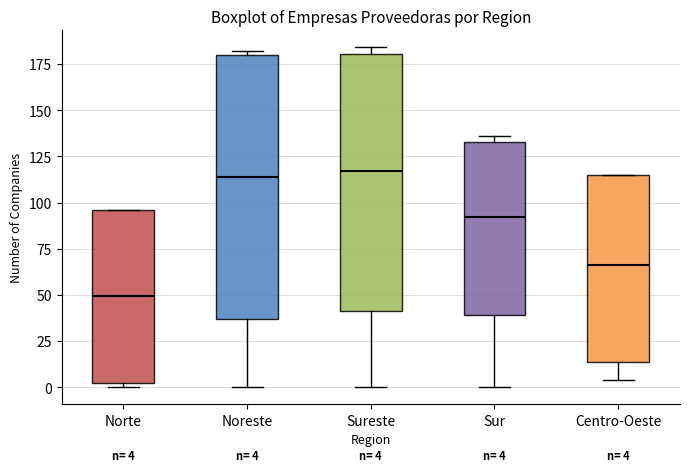

Which box has the lowest median line?

Norte